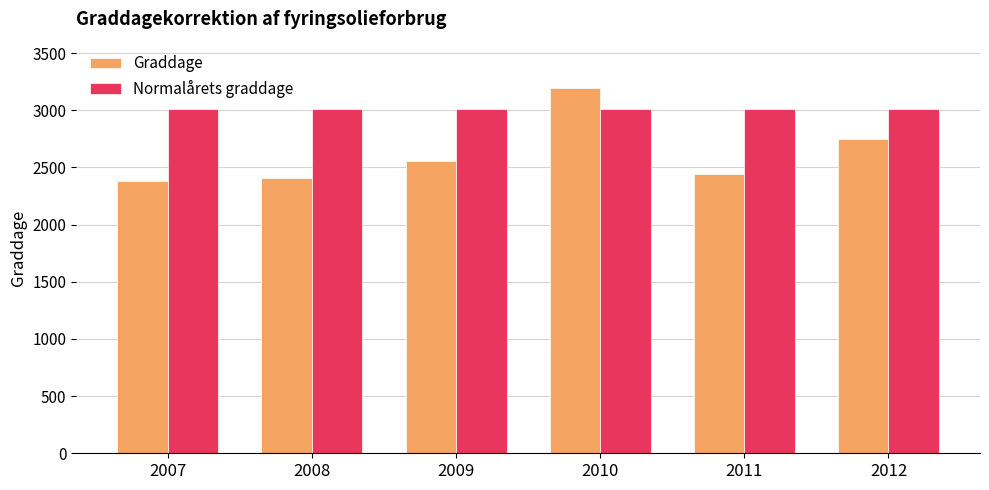

What is the average value of the Normalårets graddage series?

3012.0